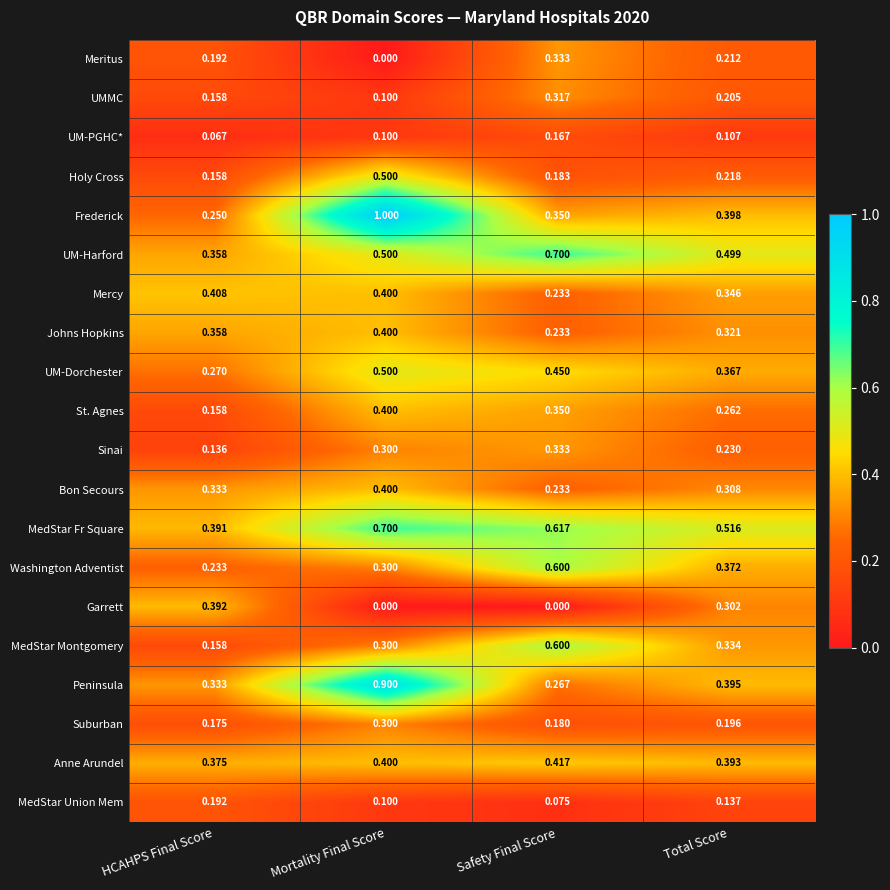

At which label is UMMC closest to 0?

Mortality Final Score